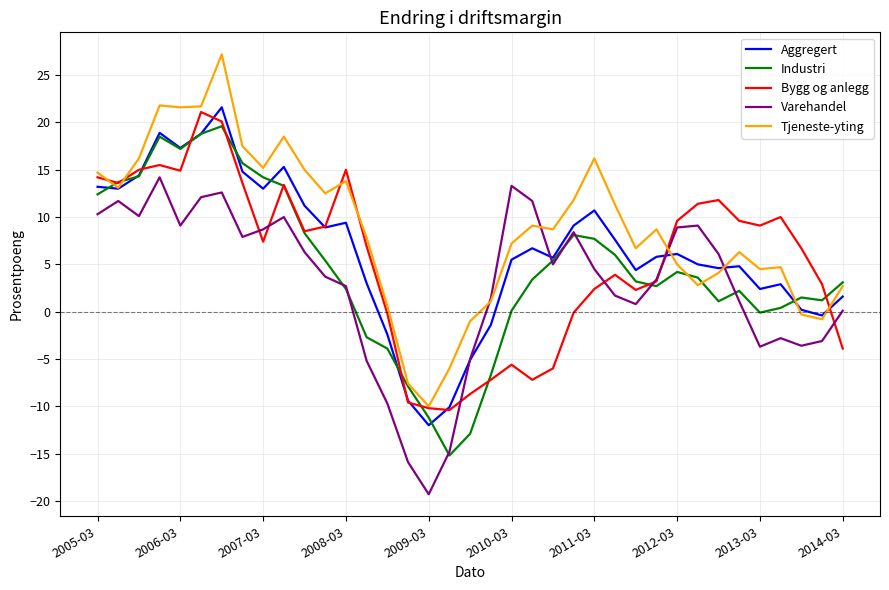

What is the maximum value shown in the chart?

27.2